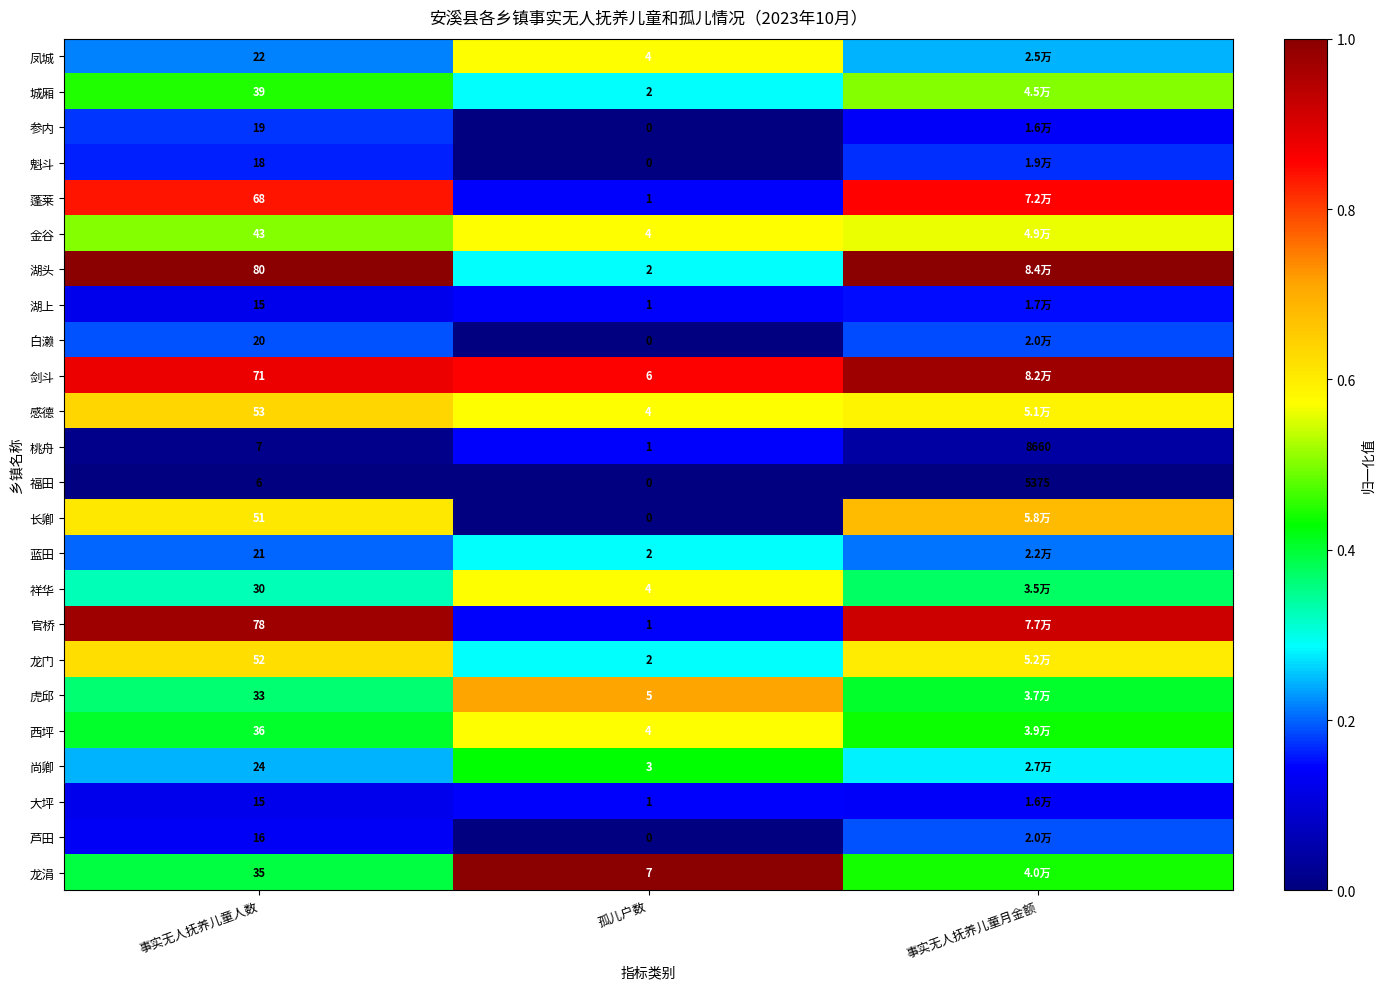

What is the total value across all series at 事实无人抚养儿童人数?

852.0